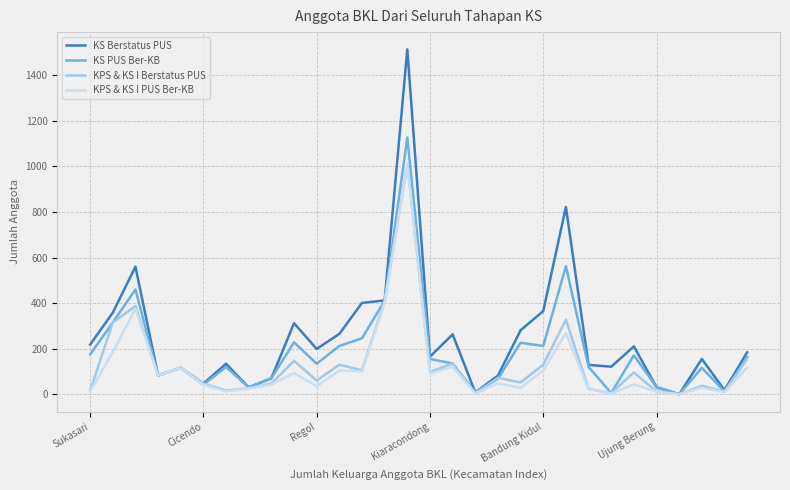

What is the greatest value displayed?

1514